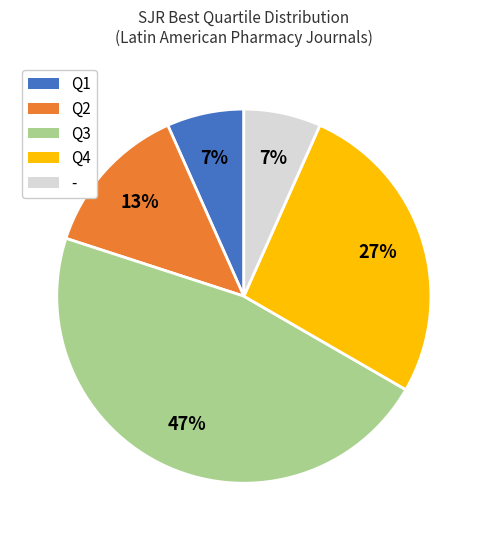

Is there any slice that represents more than half of the pie?

No